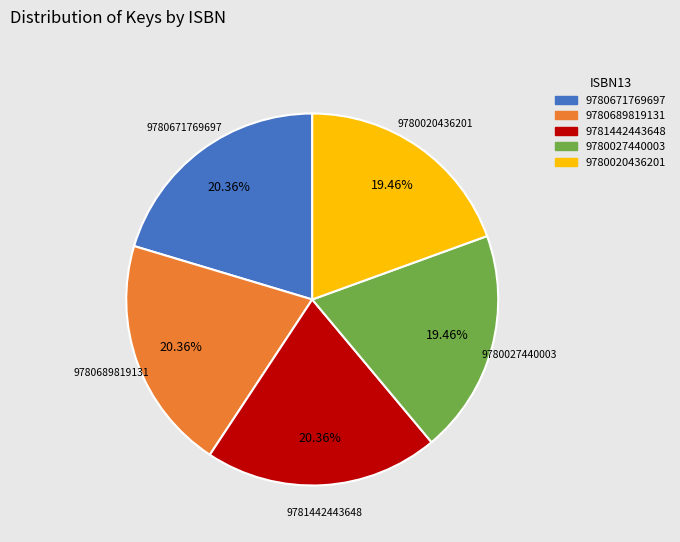

Does any single category account for the majority?

No